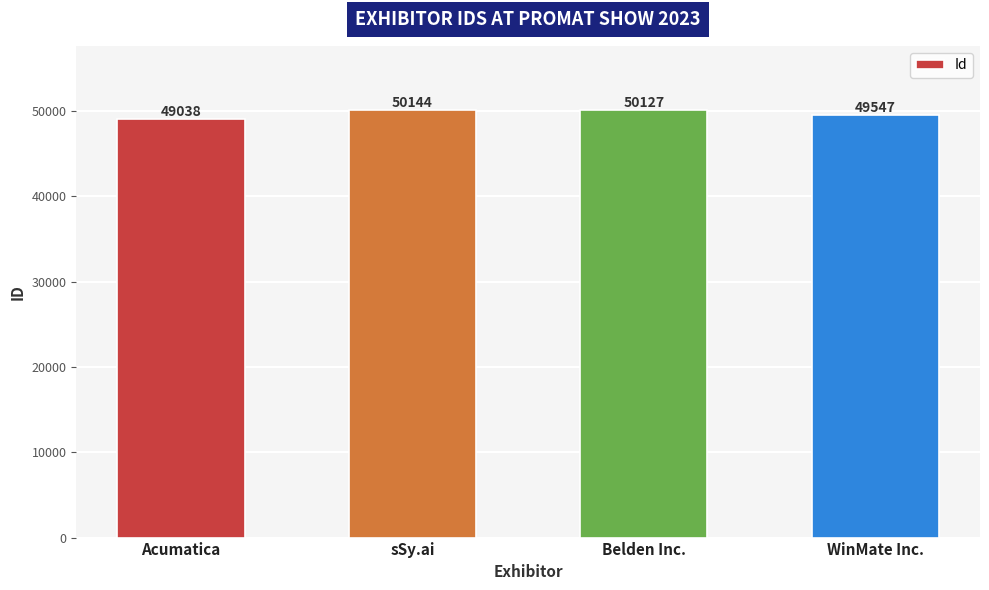

What is the sum of all values?

198856